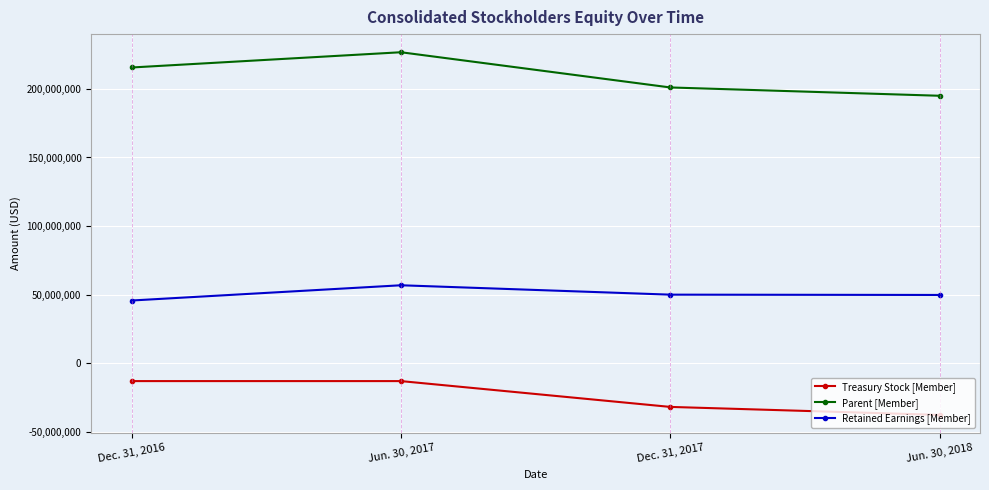

How many distinct data groups are displayed?

3